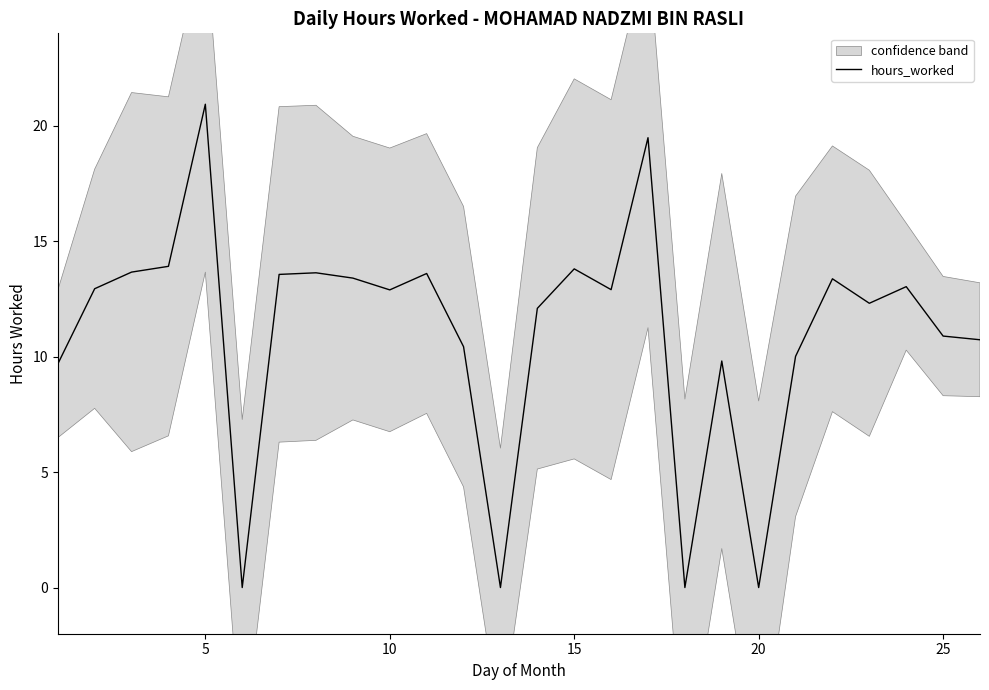

Which category has the highest value in the hours_worked series?

5